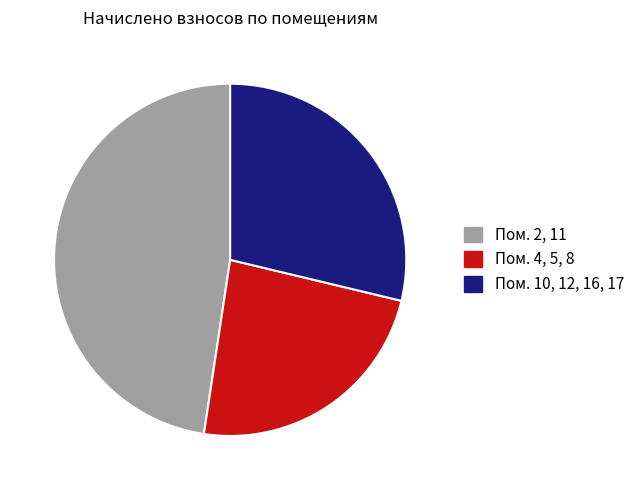

Rank the categories by value from lowest to highest.

Пом. 4, 5, 8, Пом. 10, 12, 16, 17, Пом. 2, 11